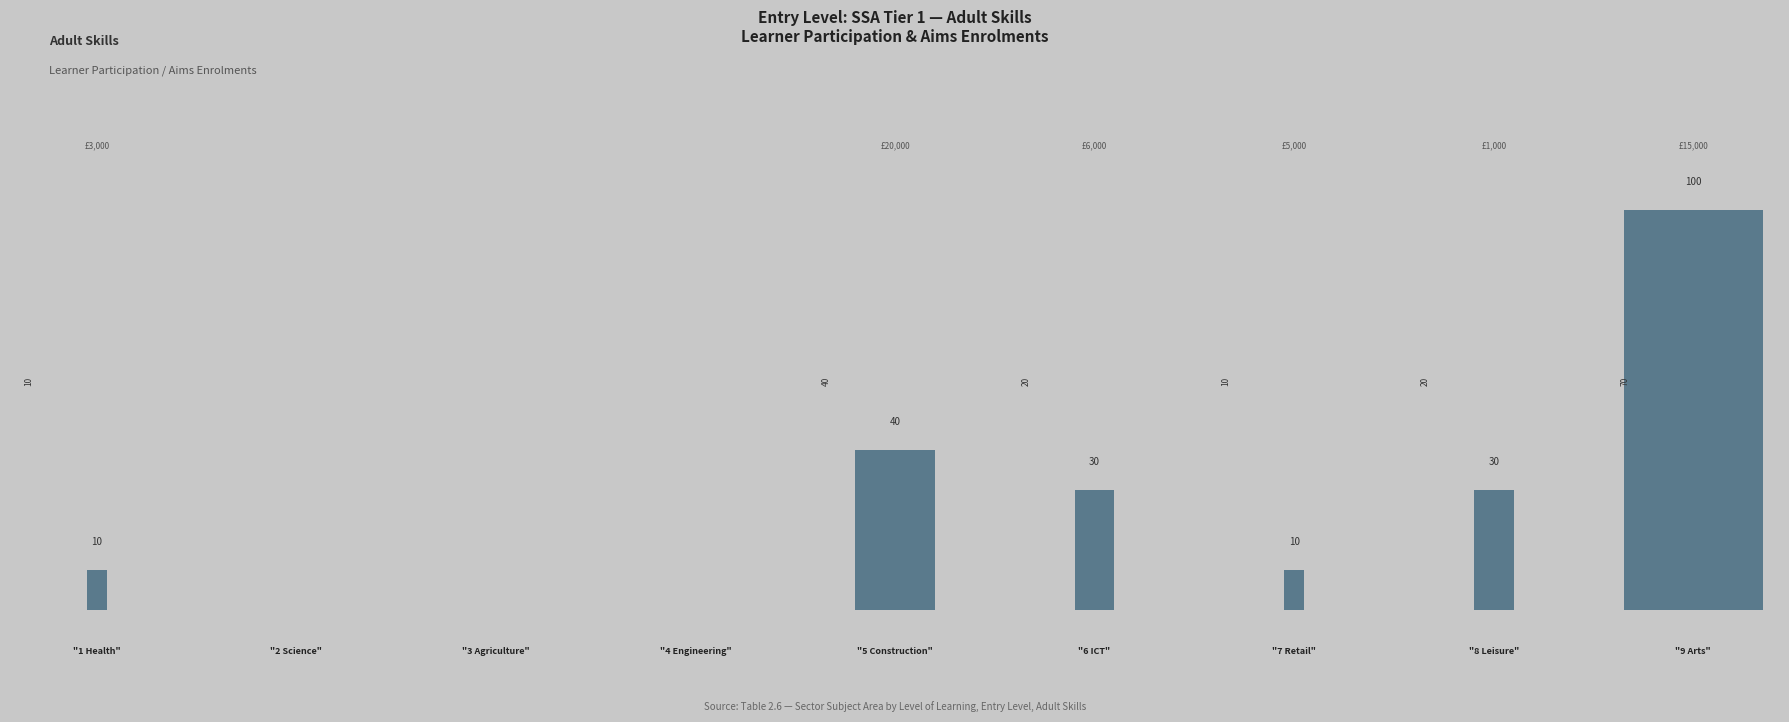

The value of Aims Enrolments at Information and Communication Technology is 30. True or false?

True